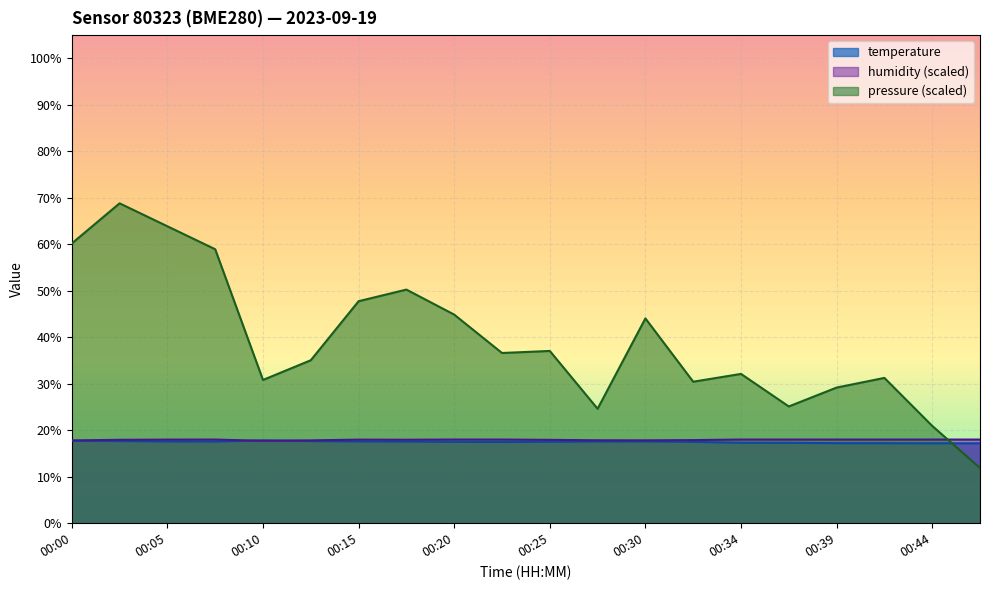

True or false: humidity and temperature intersect in this chart.

True